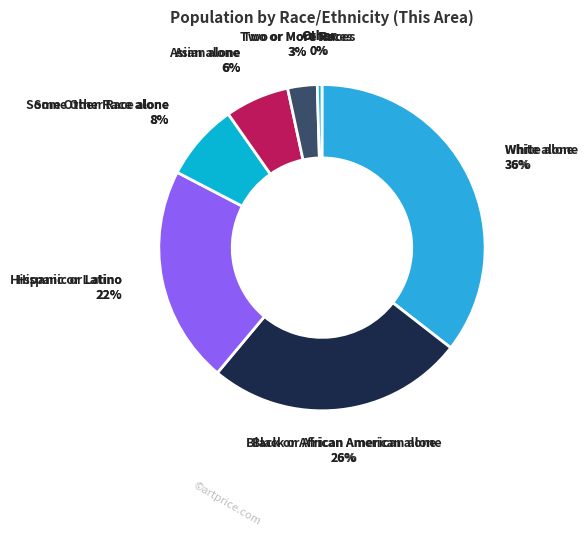

True or false: American Indian and Alaska Native accounts for 0% of the total.

True